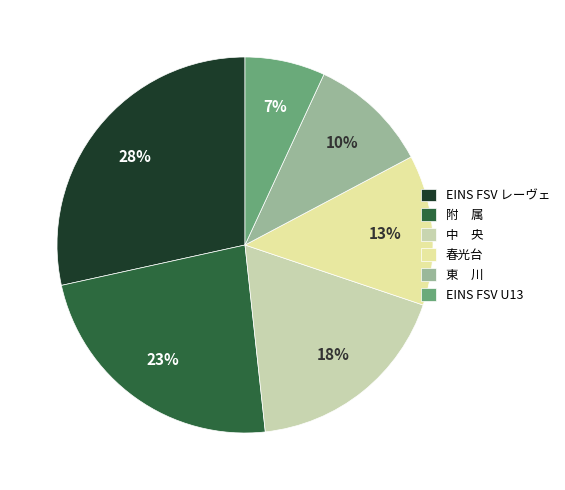

Count the number of slices in the pie.

6